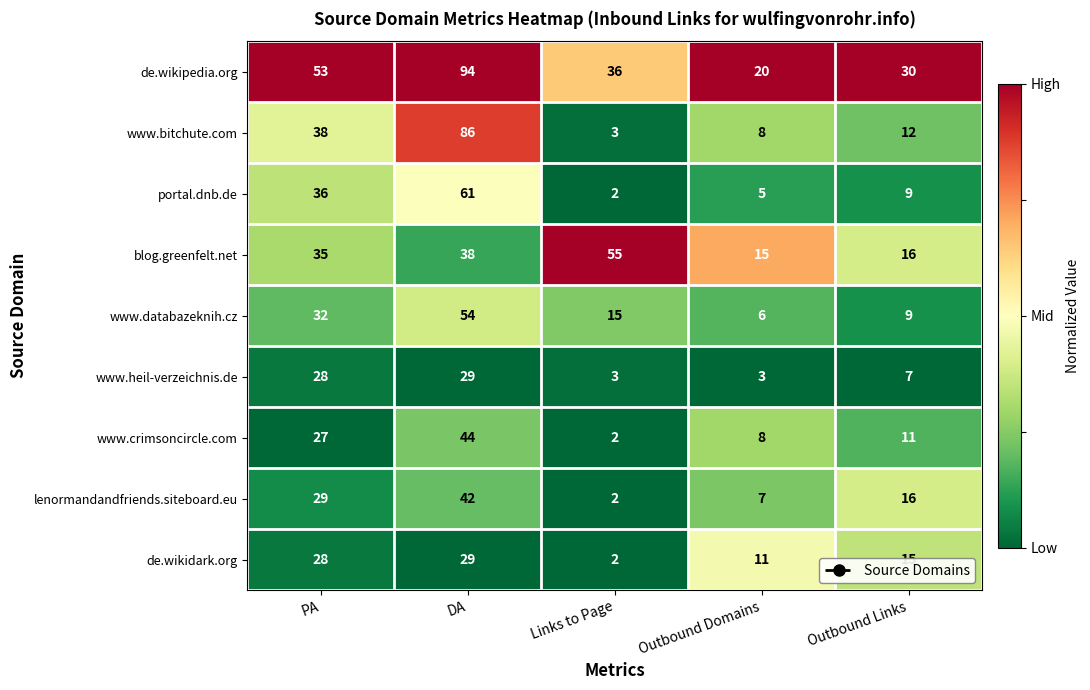

Which series has the largest total across all categories?

de.wikipedia.org